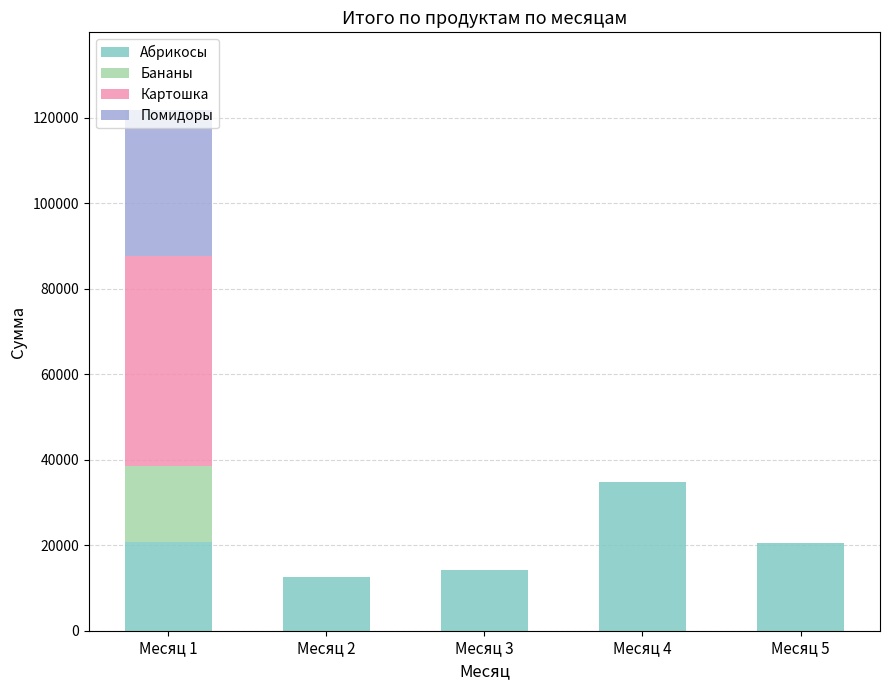

What is the maximum value for Абрикосы?

34740